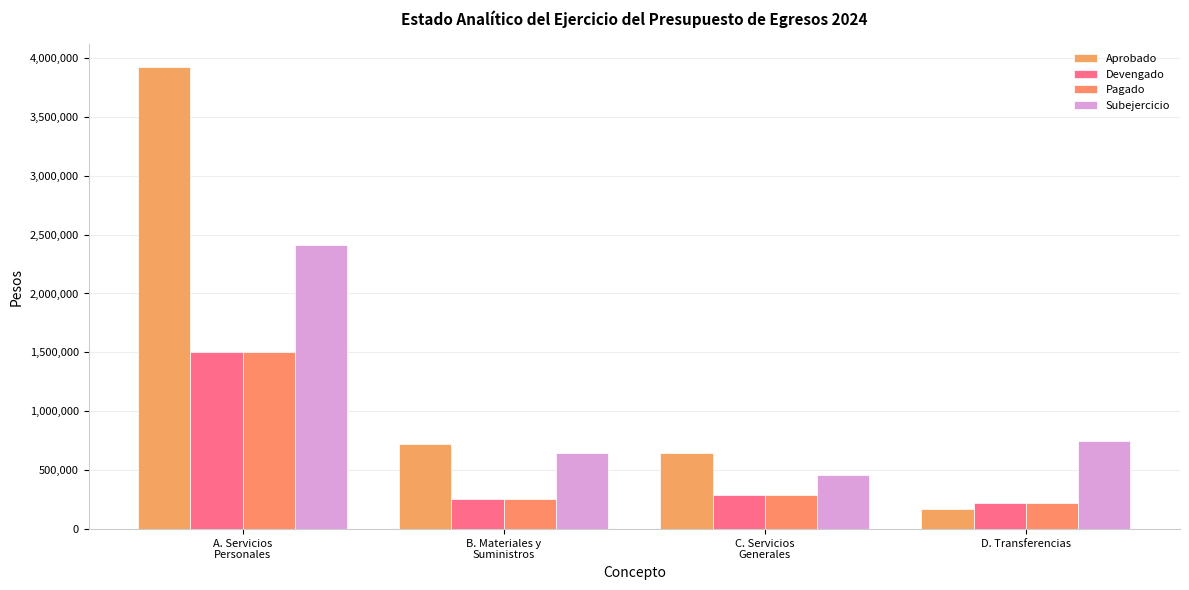

Reading left to right, list all the values displayed in this chart.

Aprobado: 3920311.8	724000.0	650000.0	166688.2
Devengado: 1506823.4	256300.9	290234.0	220218.4
Pagado: 1506823.4	256300.9	290234.0	220218.4
Subejercicio: 2413488.4	647699.1	459766.0	744577.3